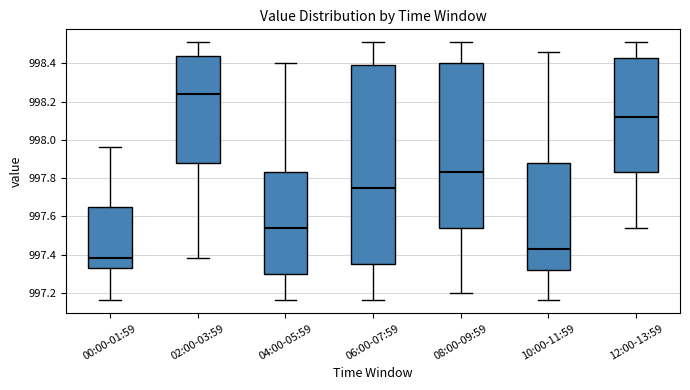

Which box is the tallest, from its lower edge to its upper edge?

06:00-07:59